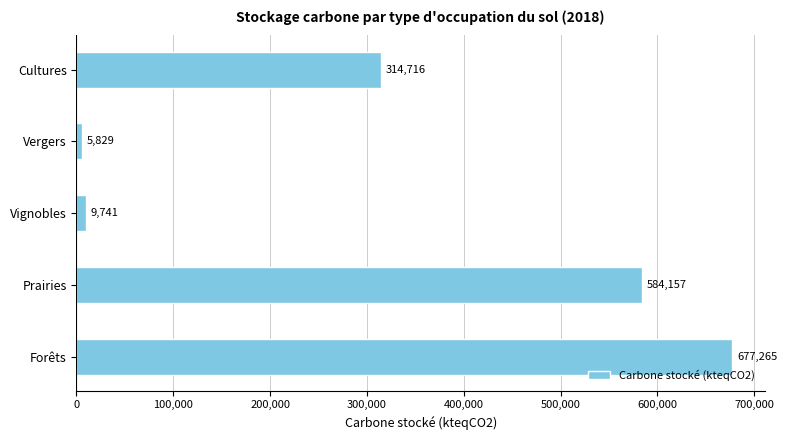

What is the smallest value displayed?

5828.8